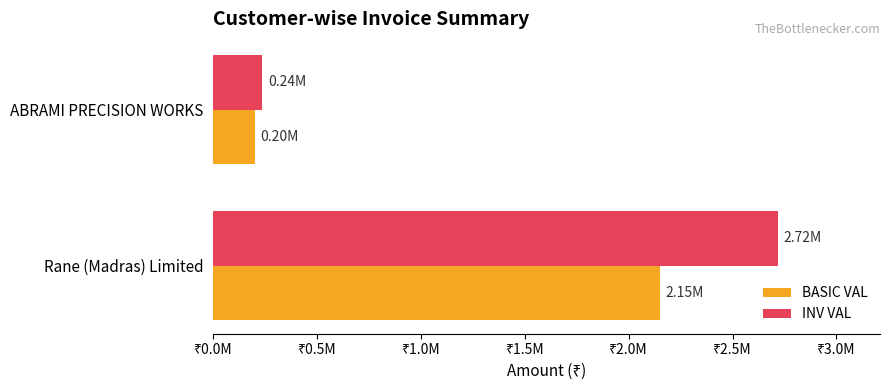

What are all the series names shown in the legend?

BASIC VAL, INV VAL